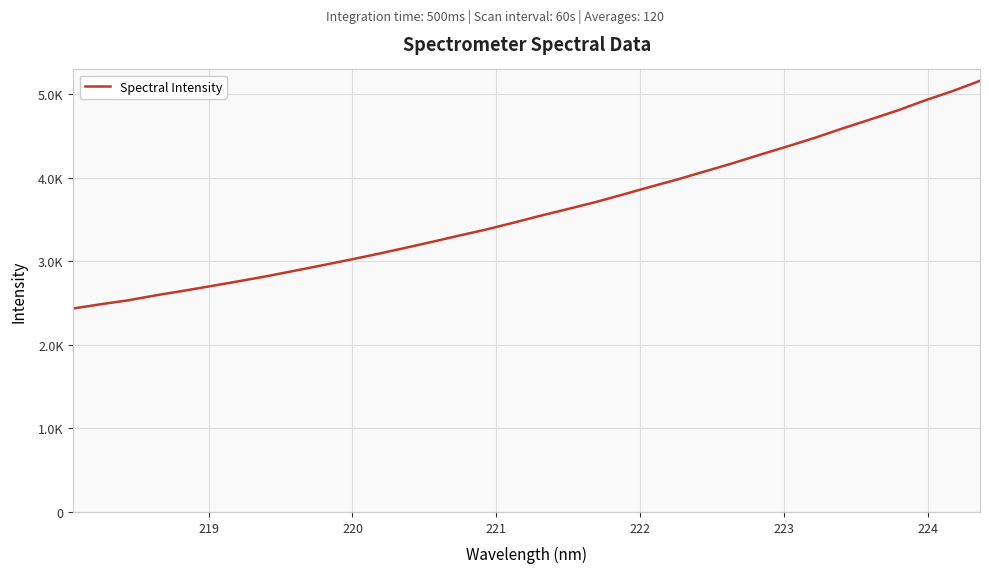

Is this an area chart (filled region under the line)?

No